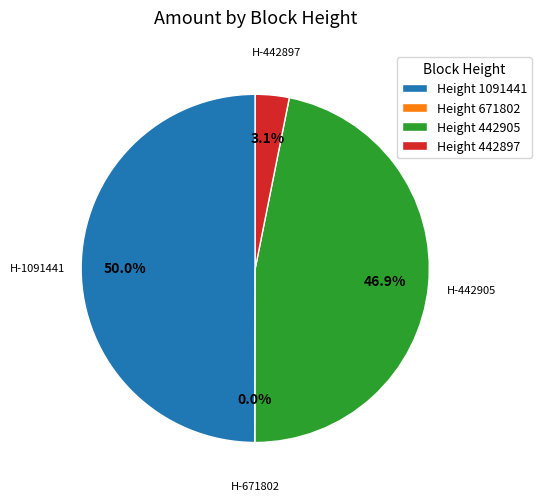

Is the sum of 671802 and 1091441 greater than half?

No